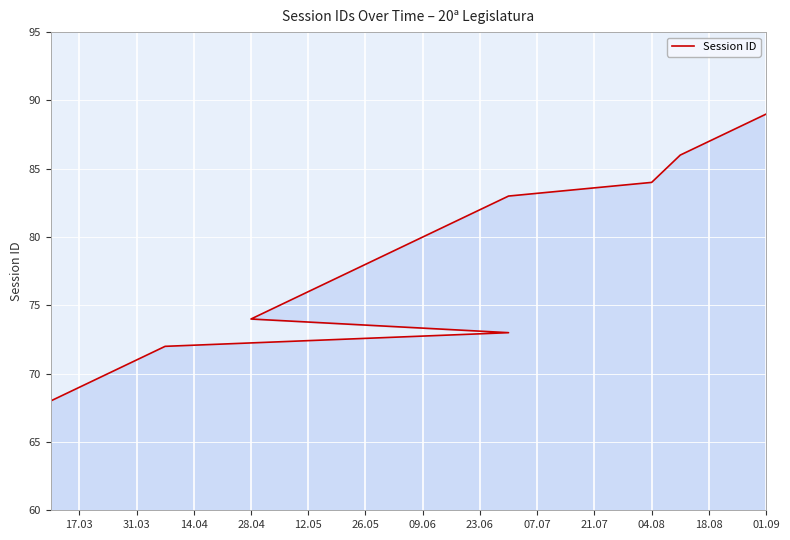

Count the number of data series in this chart.

1